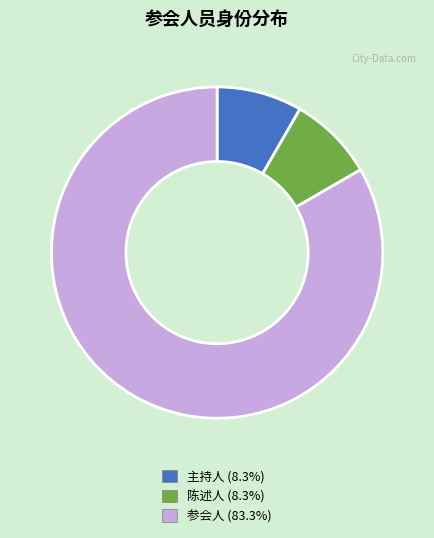

How many slices are in this pie chart?

3